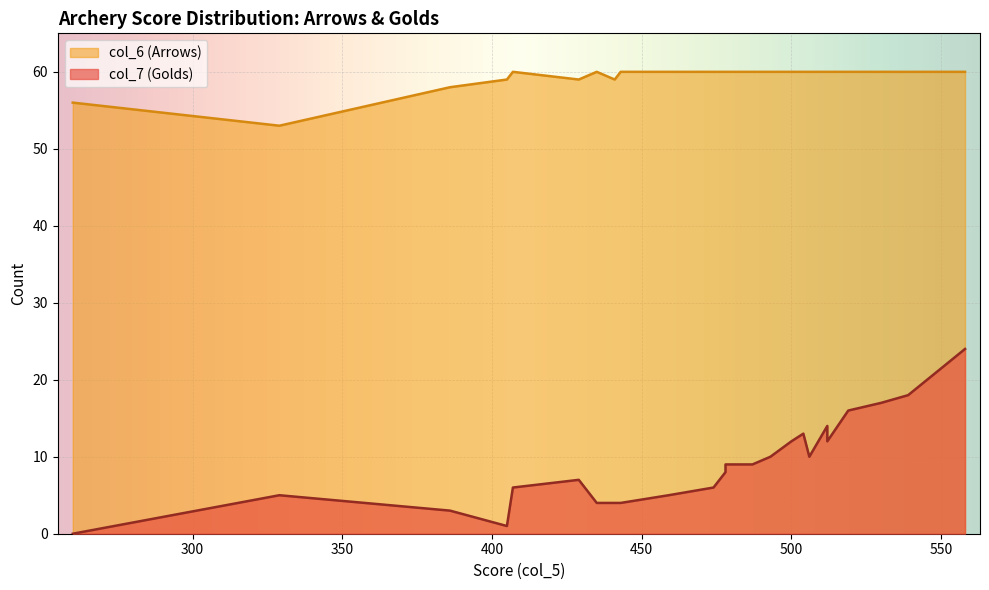

Rank the series by their average value, from lowest to highest.

col_7 (Golds), col_6 (Arrows)